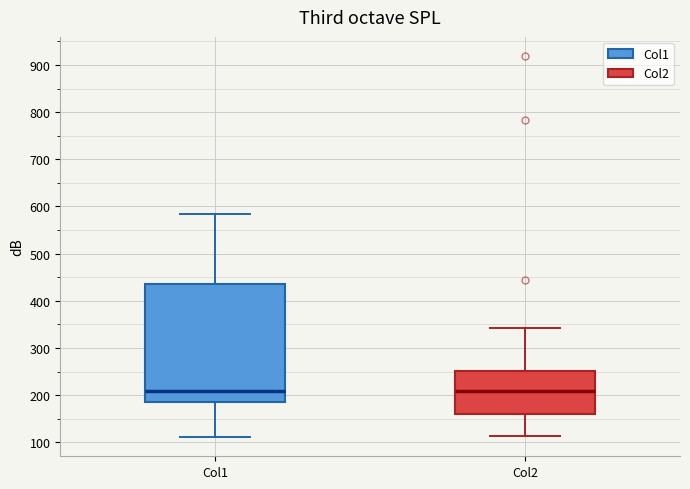

Reading left to right, read every box against the y-axis: the position of its median line, the range the box covers, and the ends of its whiskers. The values are not printed on the chart, so give them approximately, as read against the axis.

Col1: median 210, box 190 to 440, whiskers 110 to 580
Col2: median 210, box 160 to 250, whiskers 110 to 340